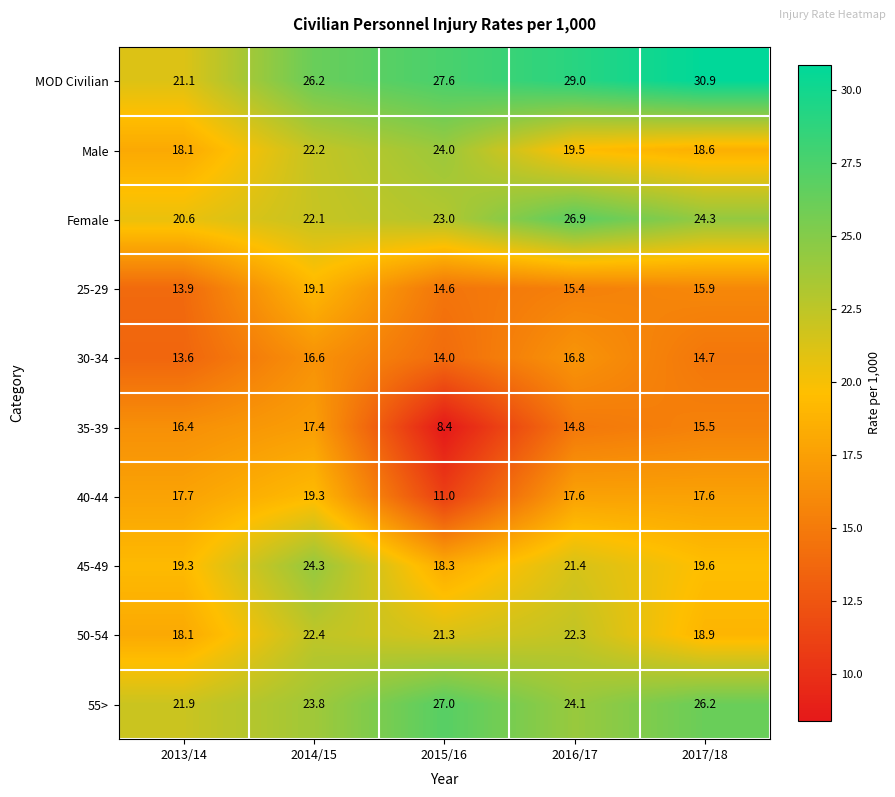

Which series has the widest spread of values?

MOD Civilian